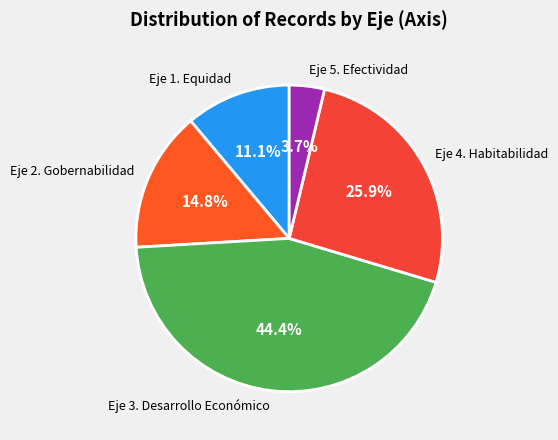

What percentage do Eje 2. Gobernabilidad and Eje 1. Equidad together represent?

25.9%